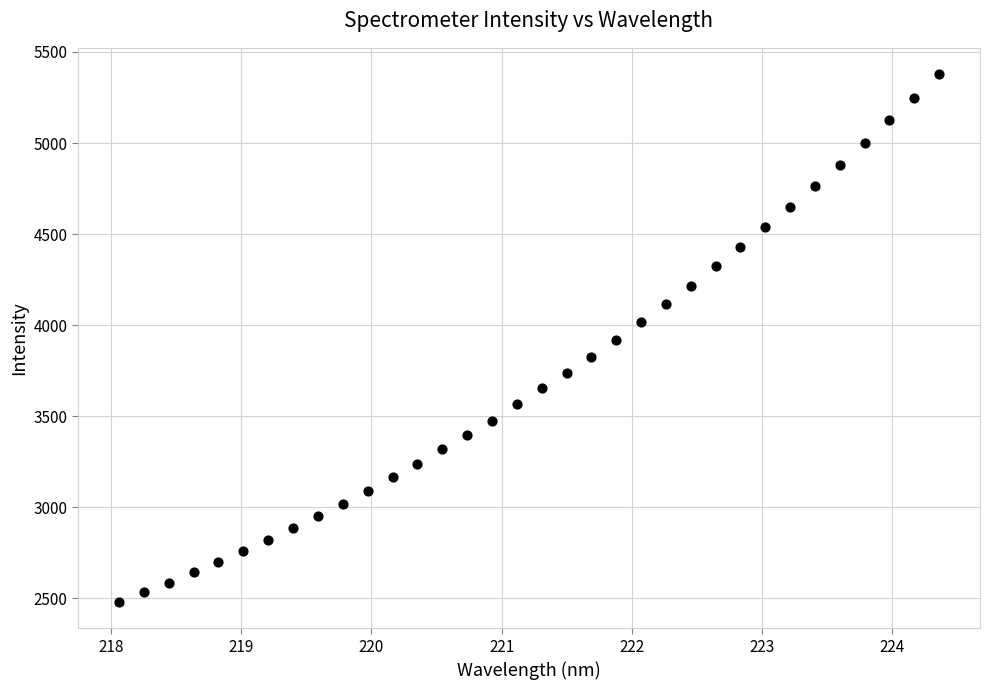

What is the range of X values (max minus min)?

6.3